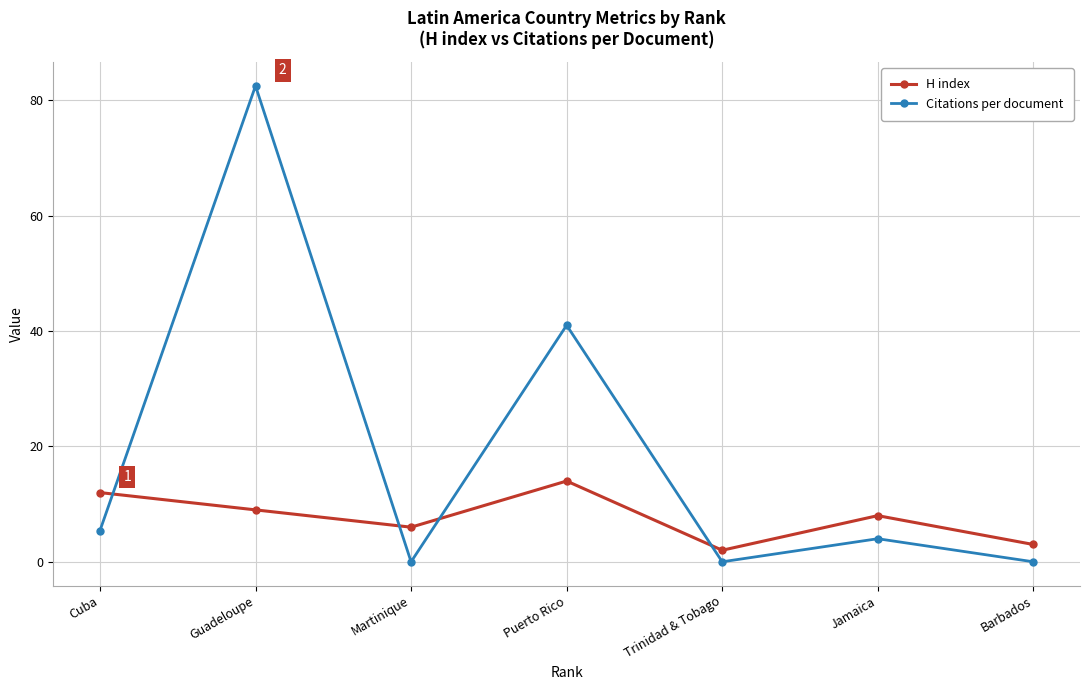

How many lines are shown in the chart?

2